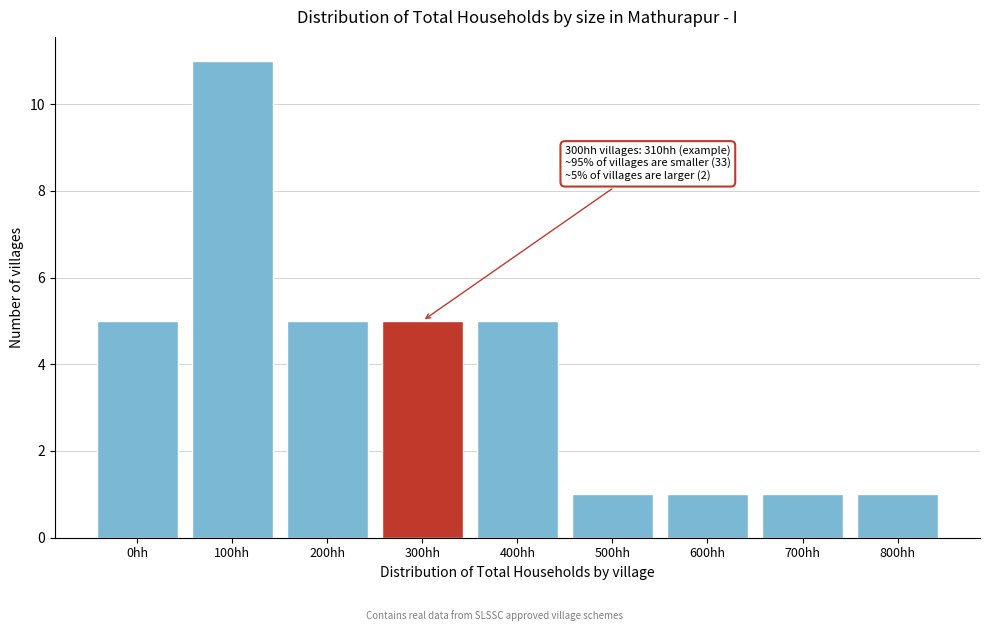

Reading left to right, extract all data points from this chart.

0hh=5	100hh=11	200hh=5	300hh=5	400hh=5	500hh=1	600hh=1	700hh=1	800hh=1